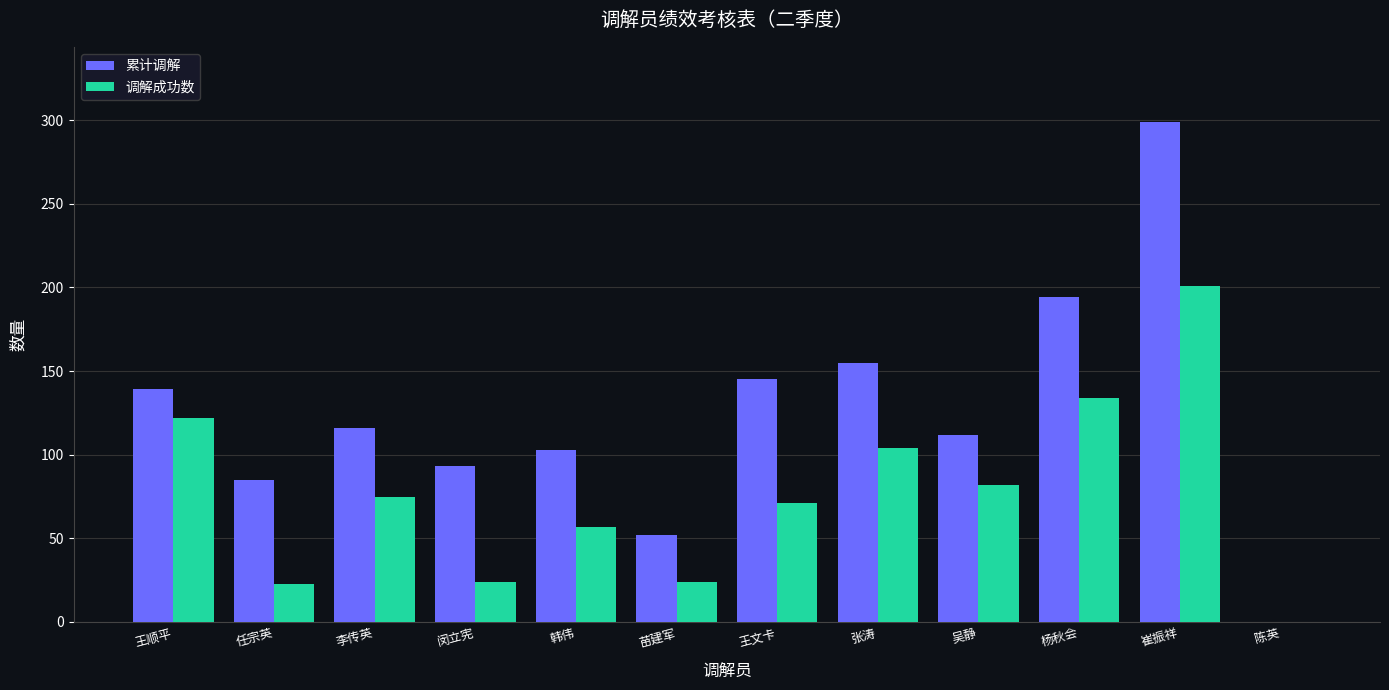

Which category has the highest value in the 调解成功数 series?

崔振祥